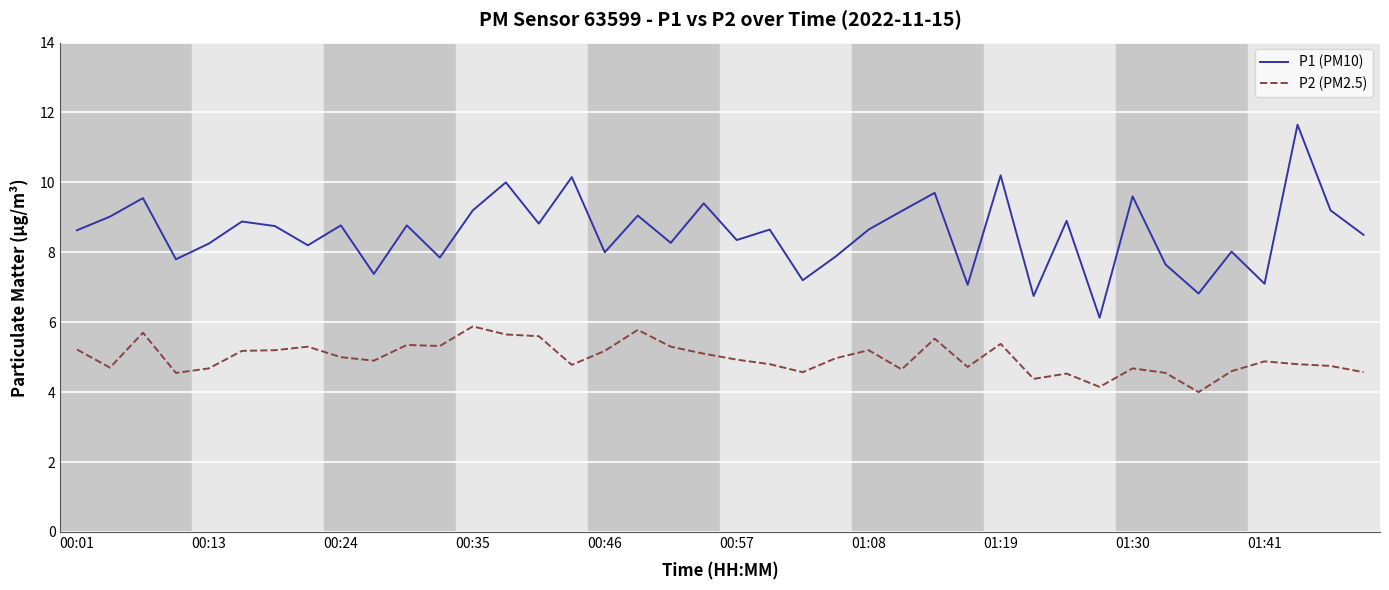

Which series has the largest range (max minus min)?

P1 (PM10)